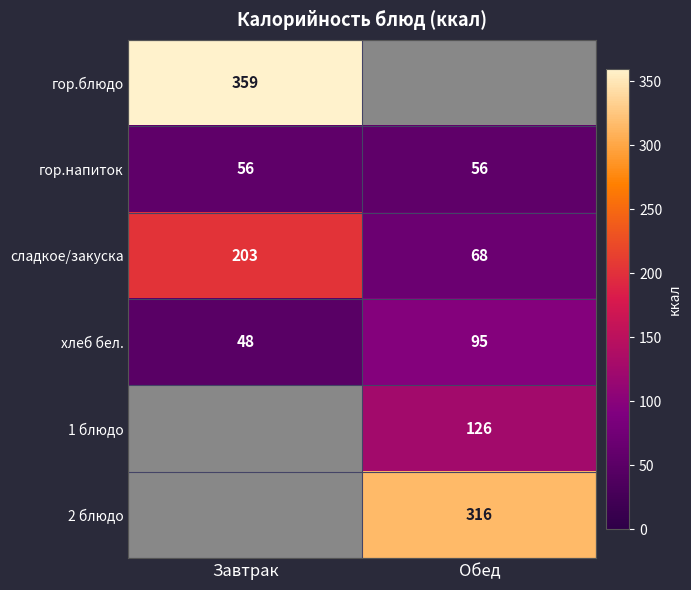

What is the minimum value for гор.напиток?

56